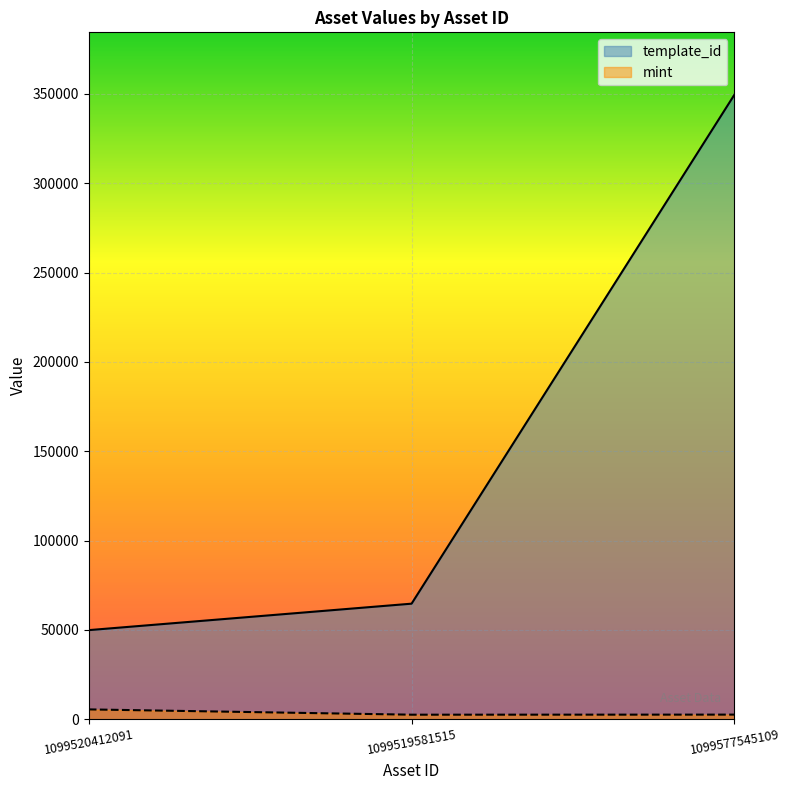

Reading left to right, list all the values displayed in this chart.

template_id: 49849	64660	349523
mint: 5474	2513	2555